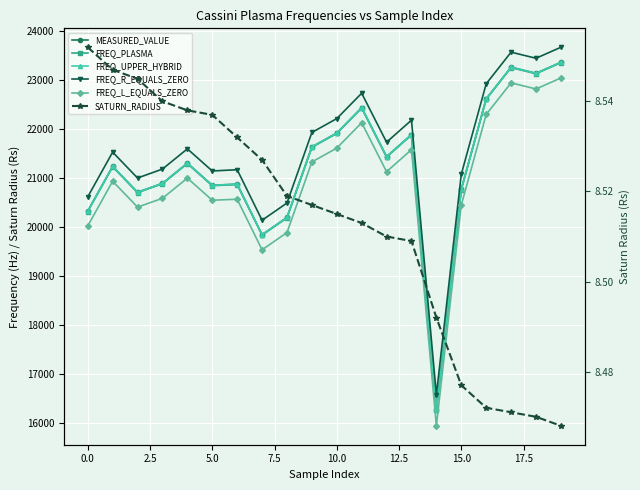

Reading right to left, transcribe all the data shown in this chart.

MEASURED_VALUE: 23367.4	23142.9	23267.3	22622.1	20775.5	16275.7	21891.9	21442.2	22441.1	21923.4	21640.9	20200.7	19849.5	20880.8	20857.4	21309.1	20896.7	20715.6	21243.5	20331.2
FREQ_PLASMA: 23359.0	23134.4	23258.8	22613.5	20766.0	16263.3	21883.6	21433.7	22433.0	21915.1	21632.5	20191.7	19840.4	20872.1	20848.9	21300.8	20888.1	20707.1	21235.2	20322.5
FREQ_UPPER_HYBRID: 23367.4	23142.9	23267.3	22622.1	20775.5	16275.7	21891.9	21442.2	22441.1	21923.4	21640.9	20200.7	19849.5	20880.8	20857.4	21309.1	20896.7	20715.6	21243.5	20331.2
FREQ_R_EQUALS_ZERO: 23674.3	23449.8	23574.2	22928.9	21082.6	16583.3	22186.7	21736.9	22736.0	22218.2	21935.6	20495.8	20143.9	21175.6	21149.5	21601.4	21188.8	21006.0	21534.1	20621.5
FREQ_L_EQUALS_ZERO: 23047.8	22823.2	22947.7	22302.4	20454.1	15949.5	21584.6	21134.8	22134.0	21616.1	21333.5	19892.0	19541.4	20573.0	20552.5	21004.3	20591.7	20412.4	20940.5	20027.8
SATURN_RADIUS: 8.5	8.5	8.5	8.5	8.5	8.5	8.5	8.5	8.5	8.5	8.5	8.5	8.5	8.5	8.5	8.5	8.5	8.5	8.5	8.6